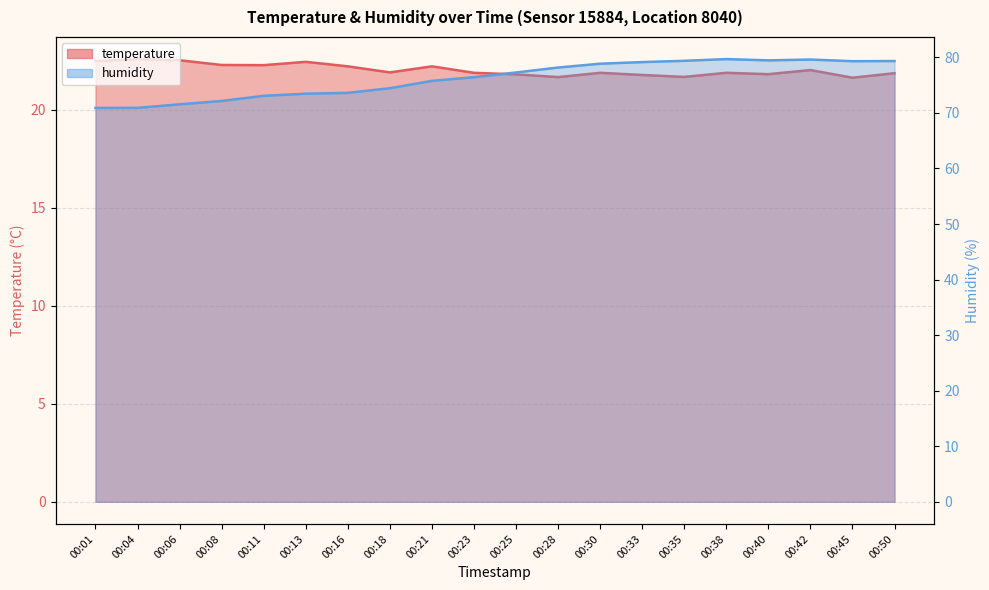

What are all the series names shown in the legend?

temperature, humidity